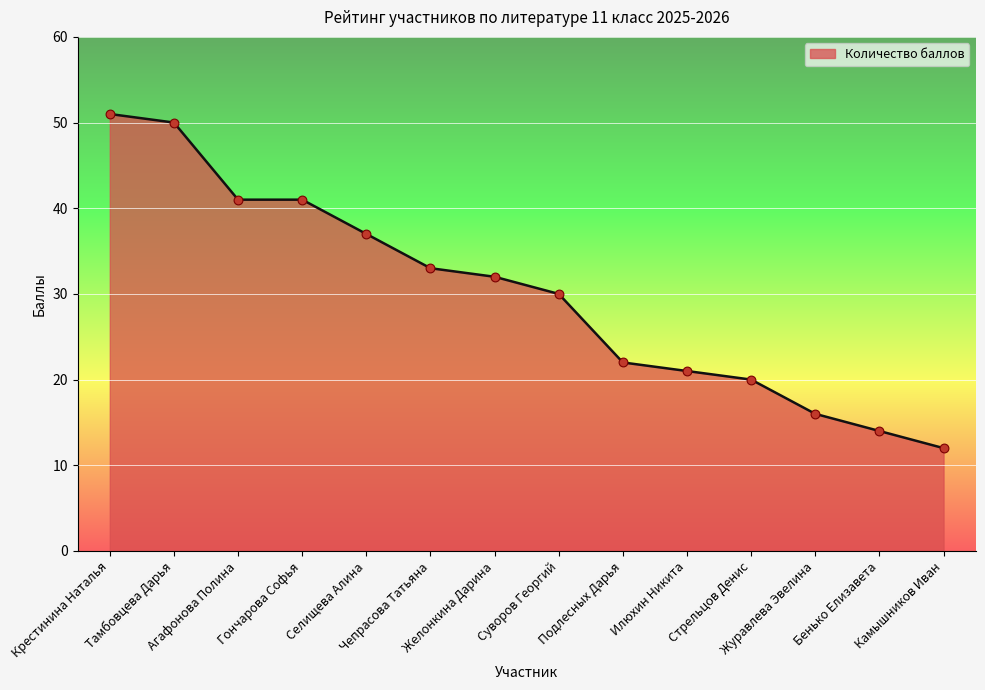

Which has a higher value, Гончарова Софья or Подлесных Дарья?

Гончарова Софья